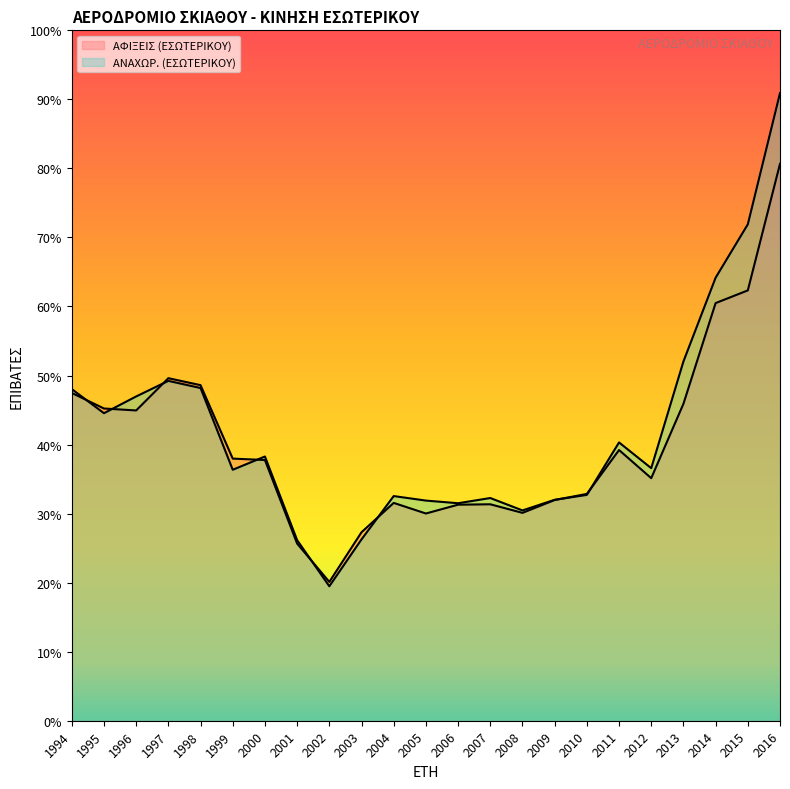

Reading right to left, transcribe all the data shown in this chart.

ΑΦΙΞΕΙΣ (ΕΣΩΤΕΡΙΚΟΥ): 20768	16048	15575	11819	9046	10095	8458	8231	7752	8072	8057	7728	8124	7029	5177	6607	9723	9775	12514	12774	11571	11644	12224
ΑΝΑΧΩΡ. (ΕΣΩΤΕΡΙΚΟΥ): 23406	18512	16522	13397	9419	10378	8422	8239	7843	8305	8111	8210	8378	6762	5015	6736	9854	9359	12407	12674	12093	11468	12368